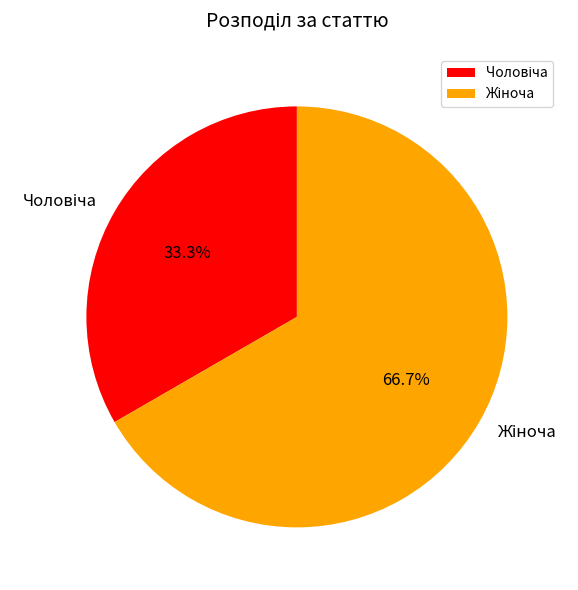

How many segments does this pie chart have?

2